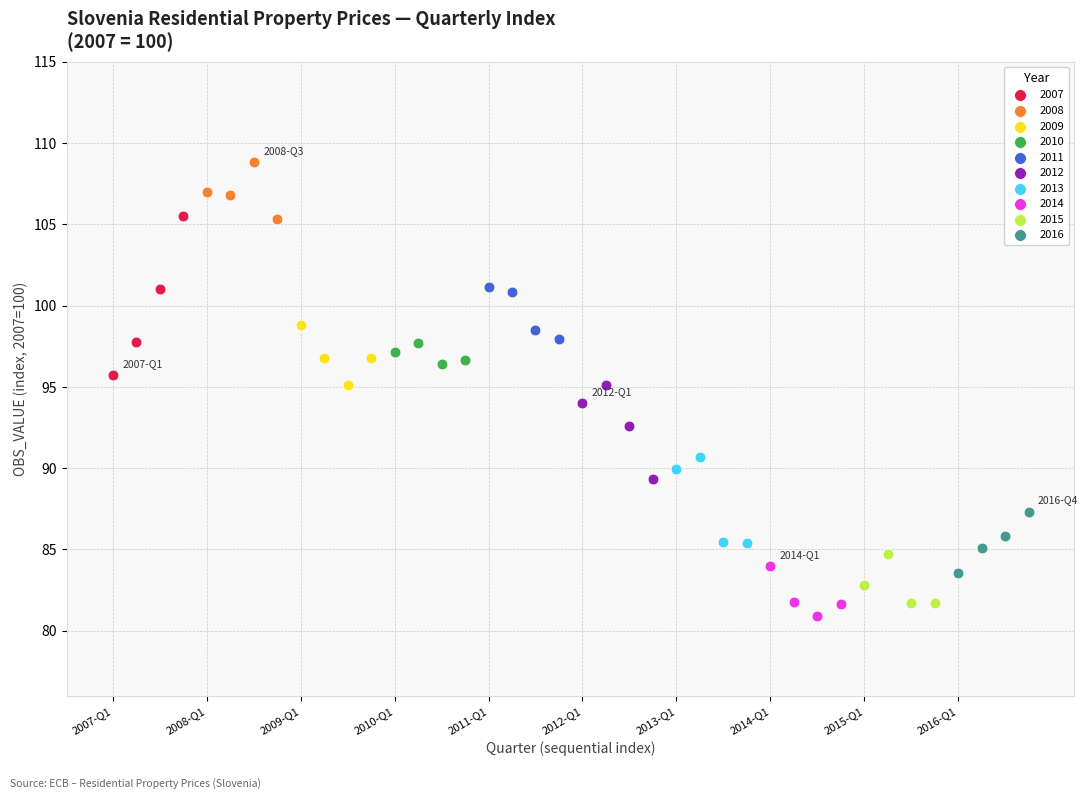

Which series has the largest Y range (max minus min)?

2007